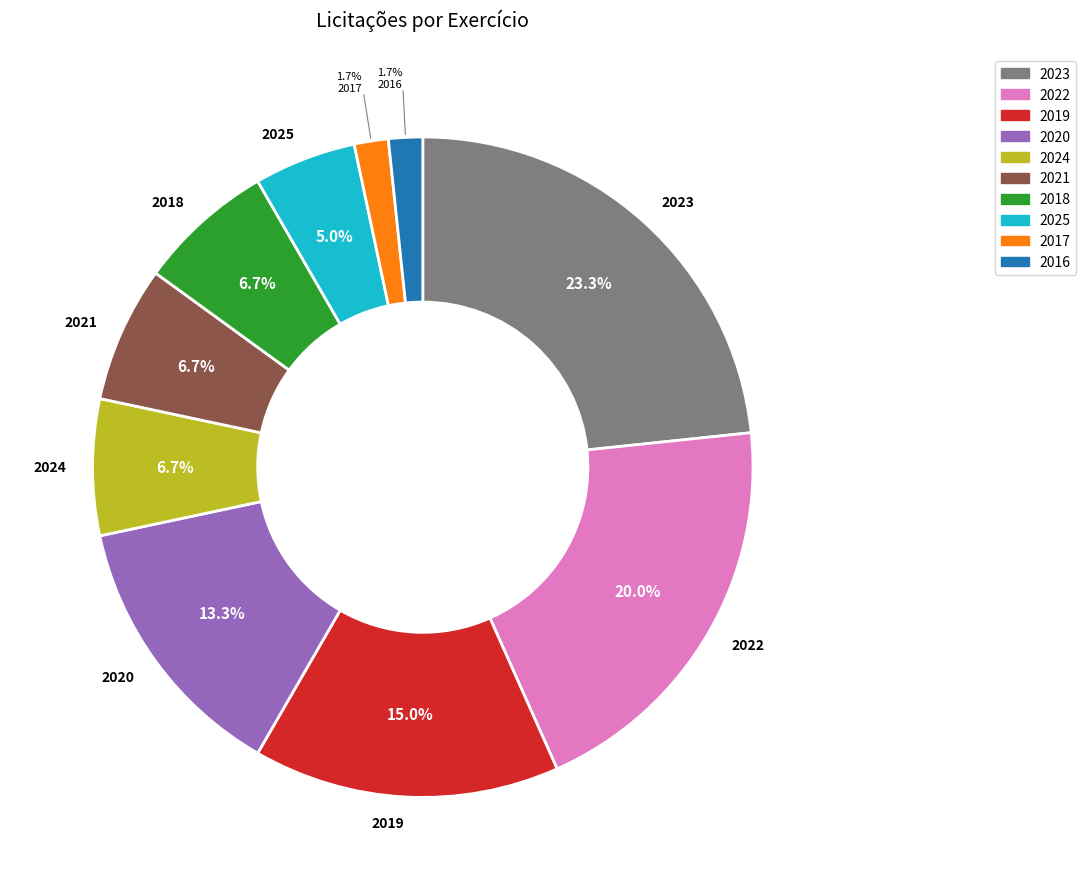

Is there any slice that represents more than half of the pie?

No